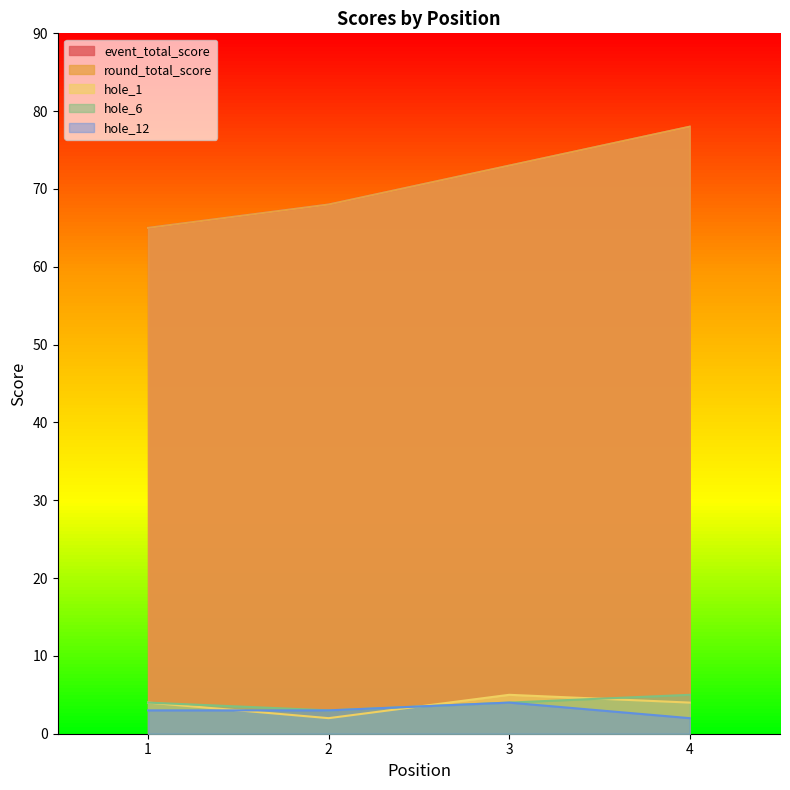

In hole_1, how many points are higher than both neighbors (excluding endpoints)?

1